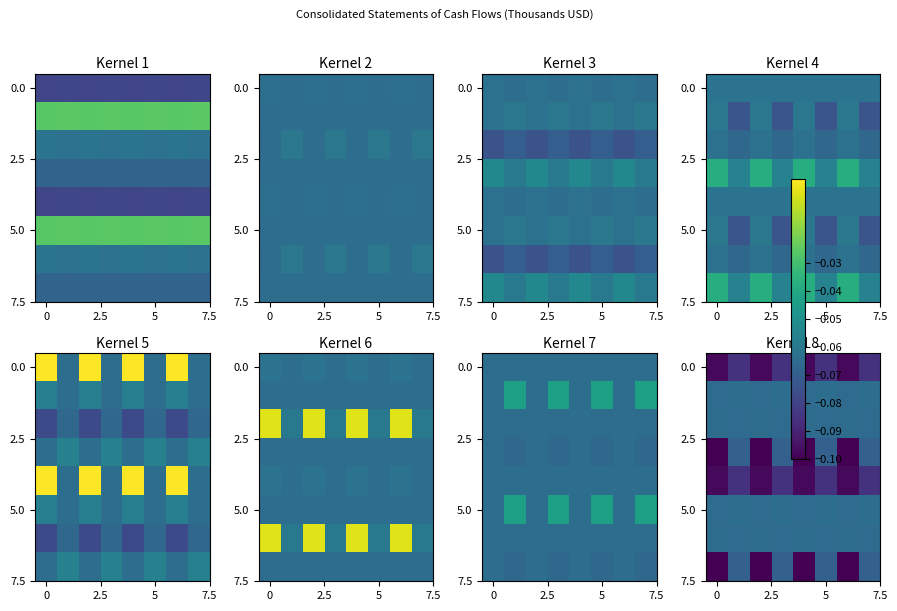

Count the number of categories in the chart.

8